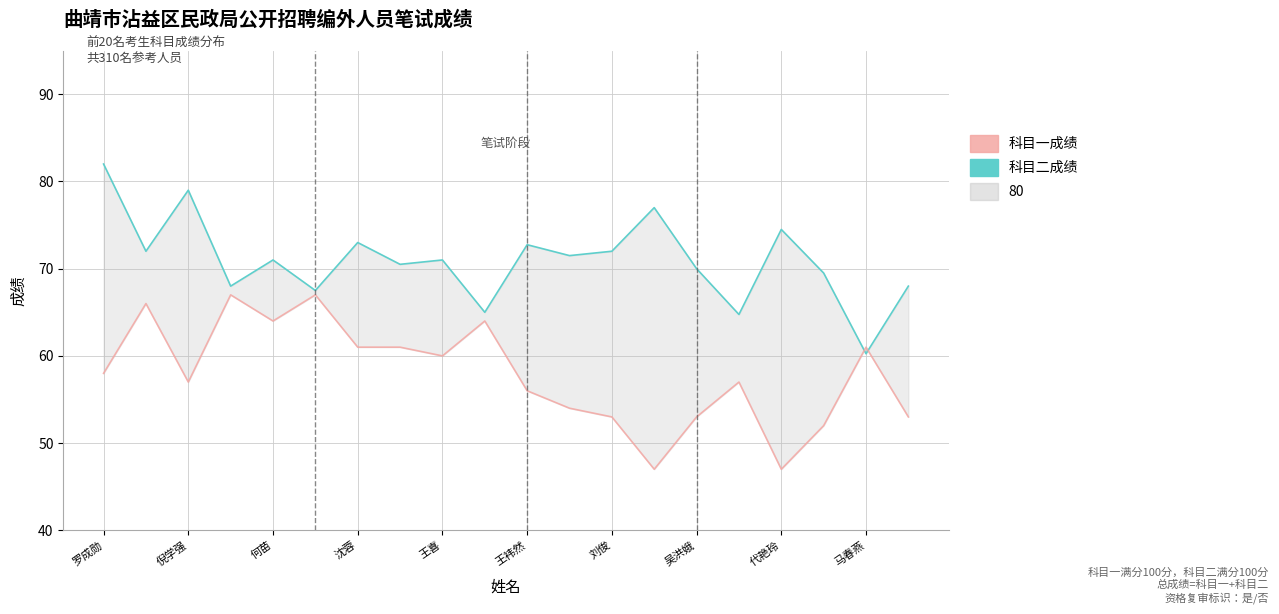

At which category does the chart reach its peak across all series?

罗成勋